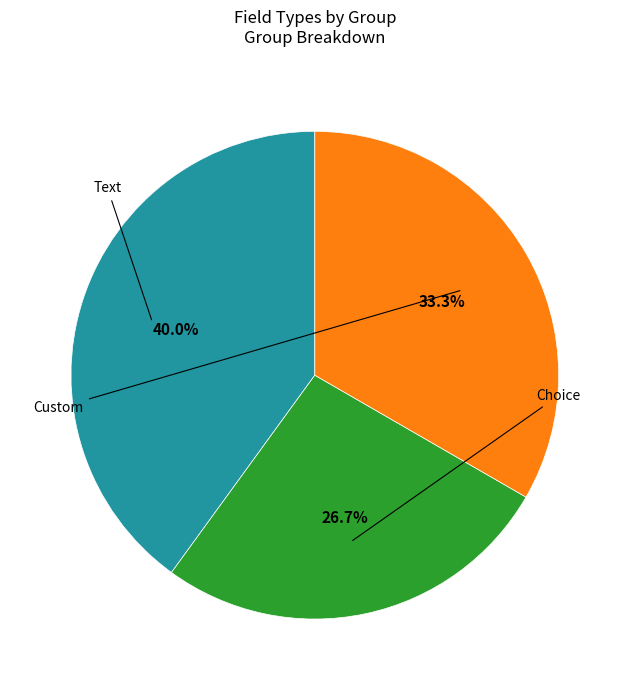

Is there any slice that represents more than half of the pie?

No